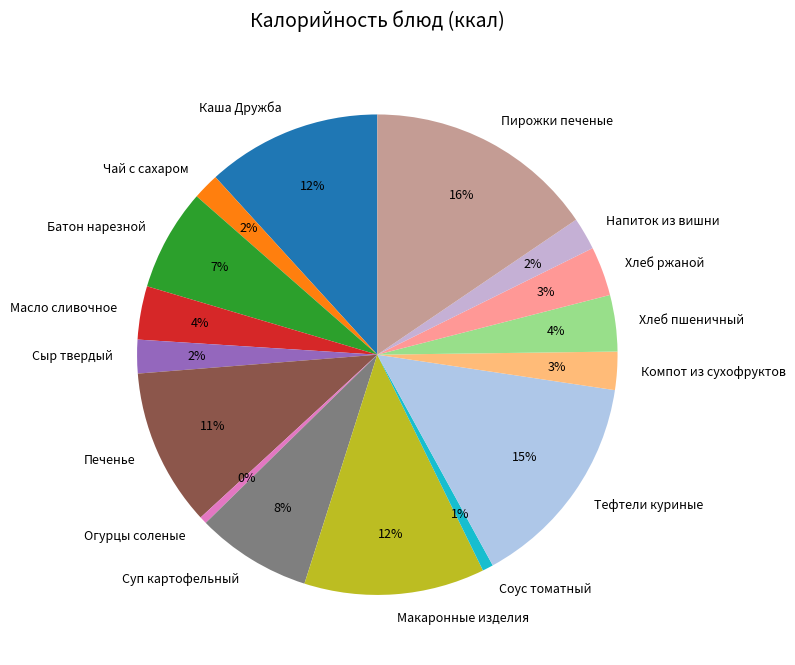

What percentage is the Батон нарезной slice, to the nearest percent?

7%